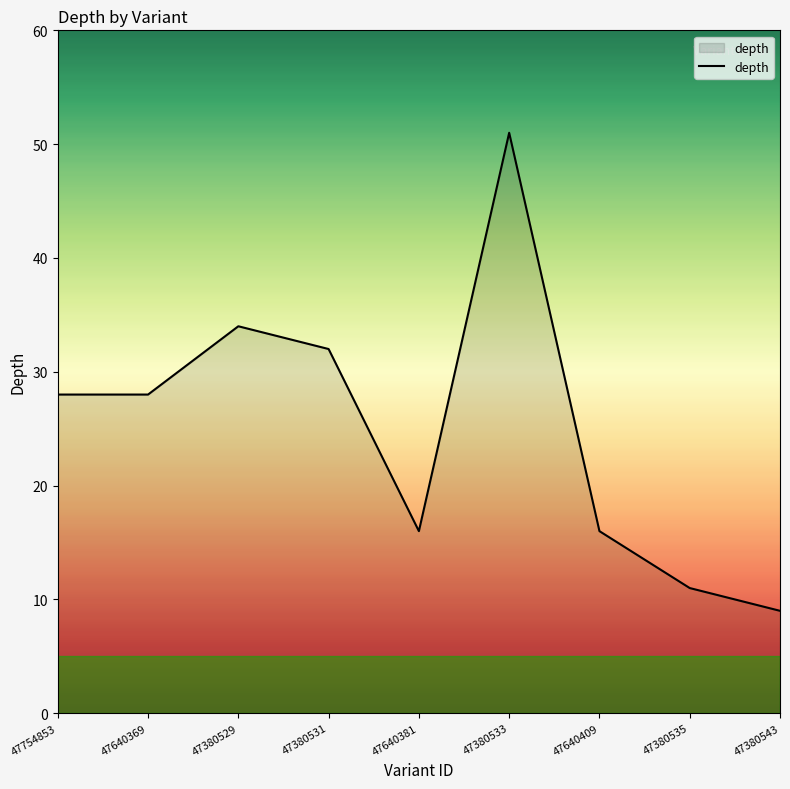

Read the value at 47754853.

28